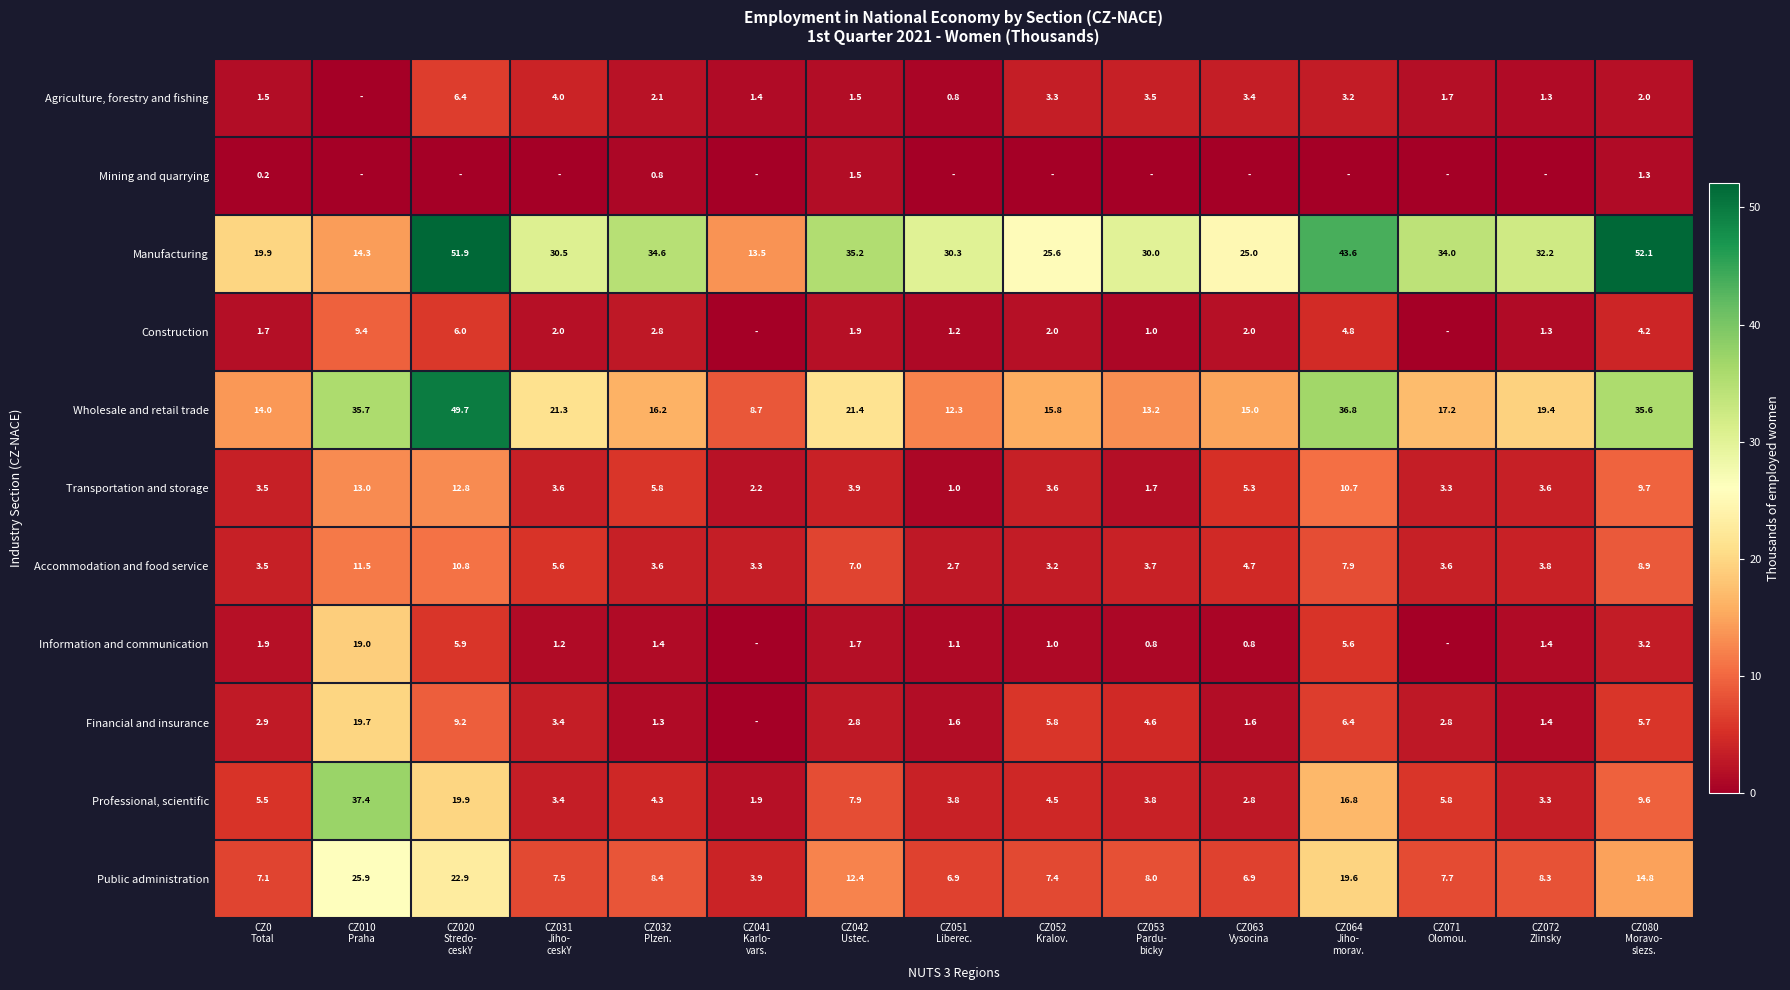

At how many categories does at least one series exceed 36?

4